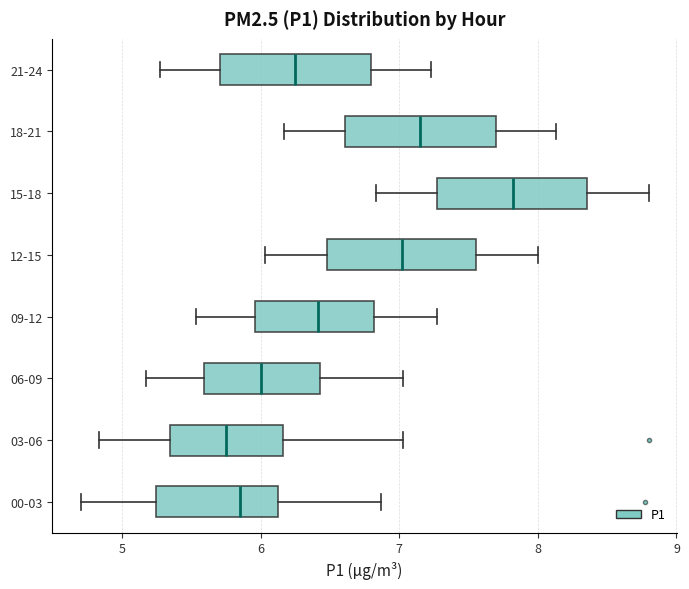

Reading bottom to top, read every box against the x-axis: the position of its median line, the range the box covers, and the ends of its whiskers. The values are not printed on the chart, so give them approximately, as read against the axis.

00-03: median 5.9, box 5.2 to 6.1, whiskers 4.7 to 6.9
03-06: median 5.8, box 5.3 to 6.2, whiskers 4.8 to 7.0
06-09: median 6.0, box 5.6 to 6.4, whiskers 5.2 to 7.0
09-12: median 6.4, box 6.0 to 6.8, whiskers 5.5 to 7.3
12-15: median 7.0, box 6.5 to 7.6, whiskers 6.0 to 8.0
15-18: median 7.8, box 7.3 to 8.4, whiskers 6.8 to 8.8
18-21: median 7.2, box 6.6 to 7.7, whiskers 6.2 to 8.1
21-24: median 6.3, box 5.7 to 6.8, whiskers 5.3 to 7.2